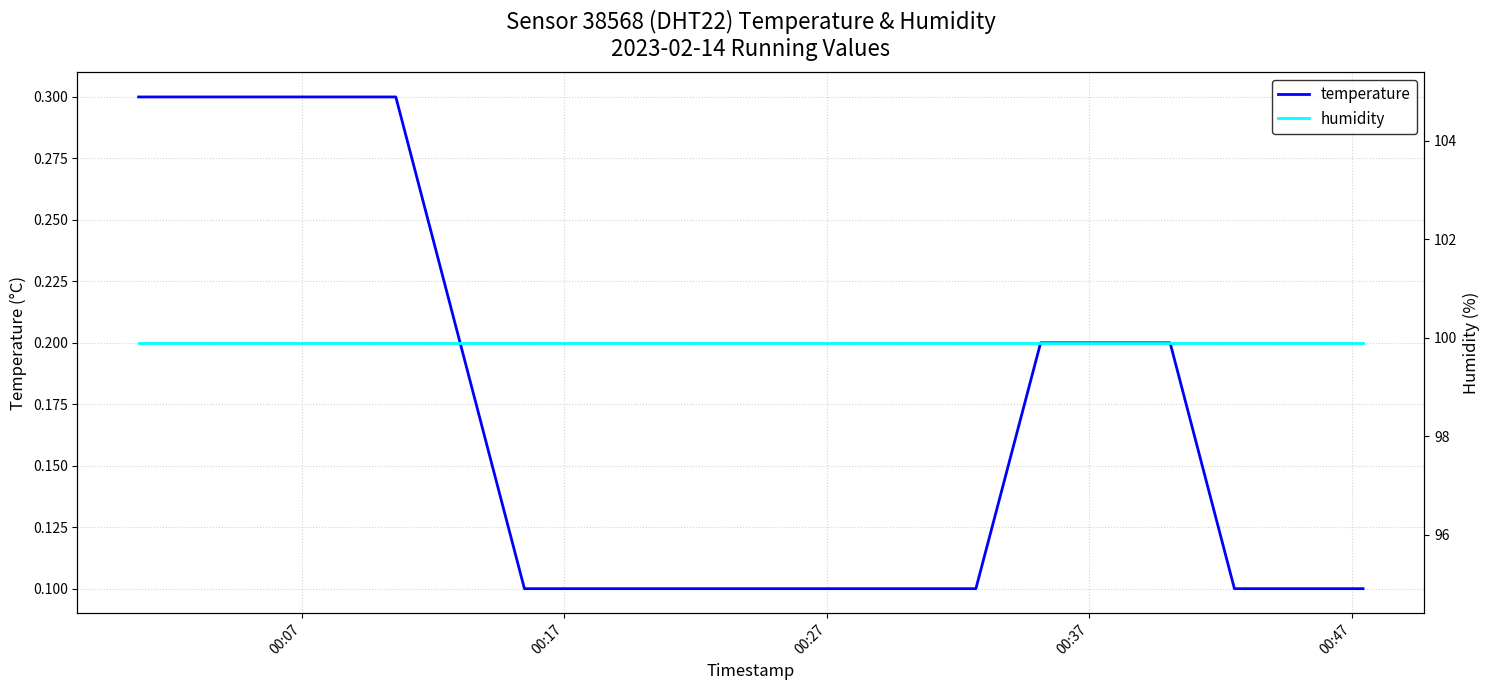

Reading left to right, transcribe all the data shown in this chart.

temperature: 0.3	0.3	0.3	0.3	0.3	0.2	0.1	0.1	0.1	0.1	0.1	0.1	0.1	0.1	0.2	0.2	0.2	0.1	0.1	0.1
humidity: 99.9	99.9	99.9	99.9	99.9	99.9	99.9	99.9	99.9	99.9	99.9	99.9	99.9	99.9	99.9	99.9	99.9	99.9	99.9	99.9